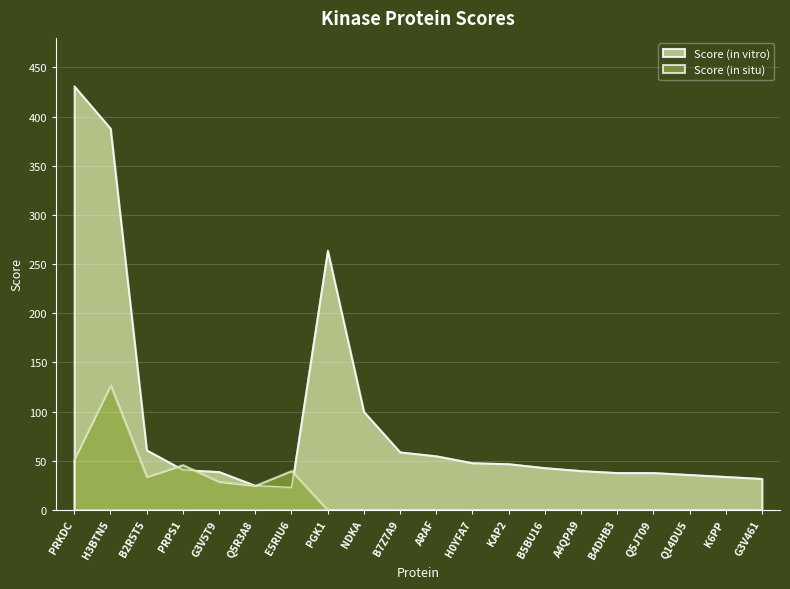

What is the difference between the Score (in vitro) values at Q5JT09 and PRPS1?

3